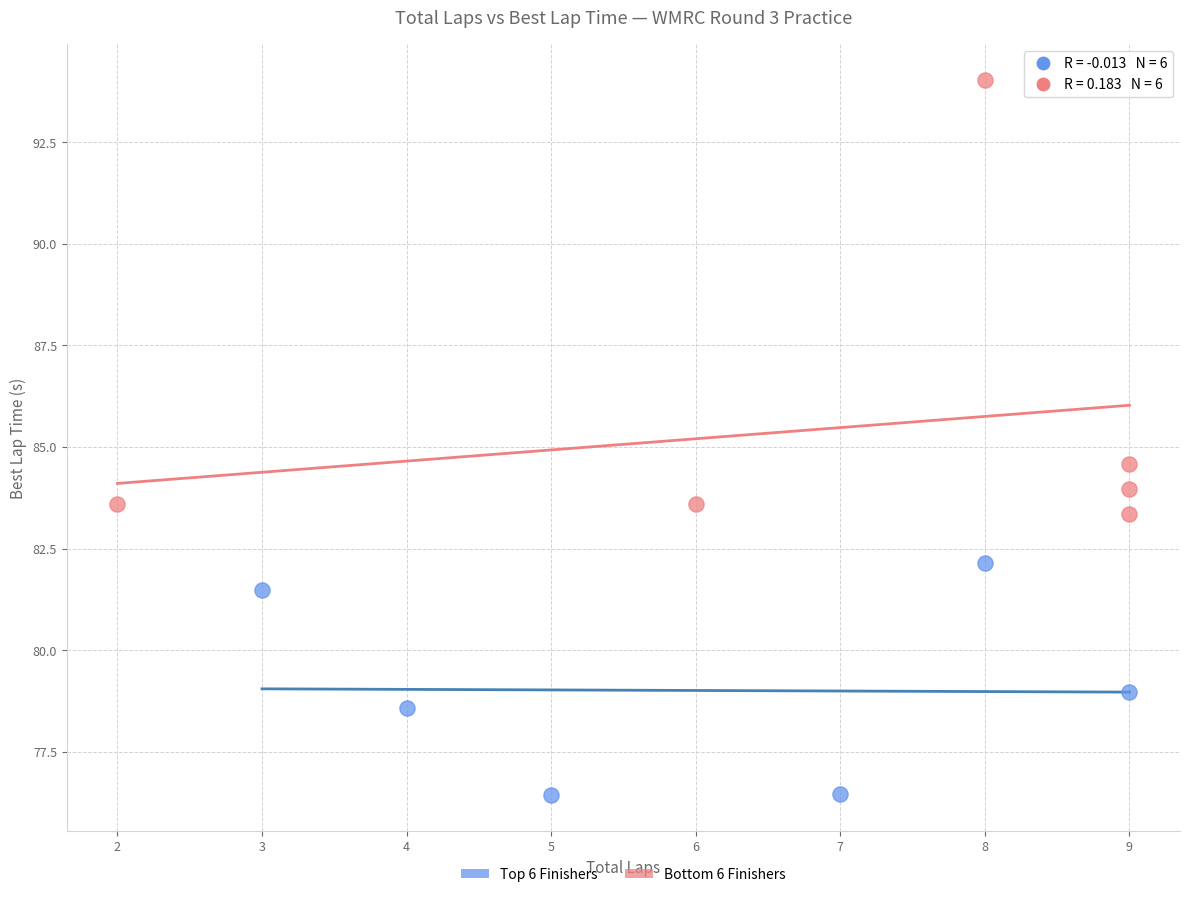

Which series has the widest spread of Y values?

Bottom 6 Finishers